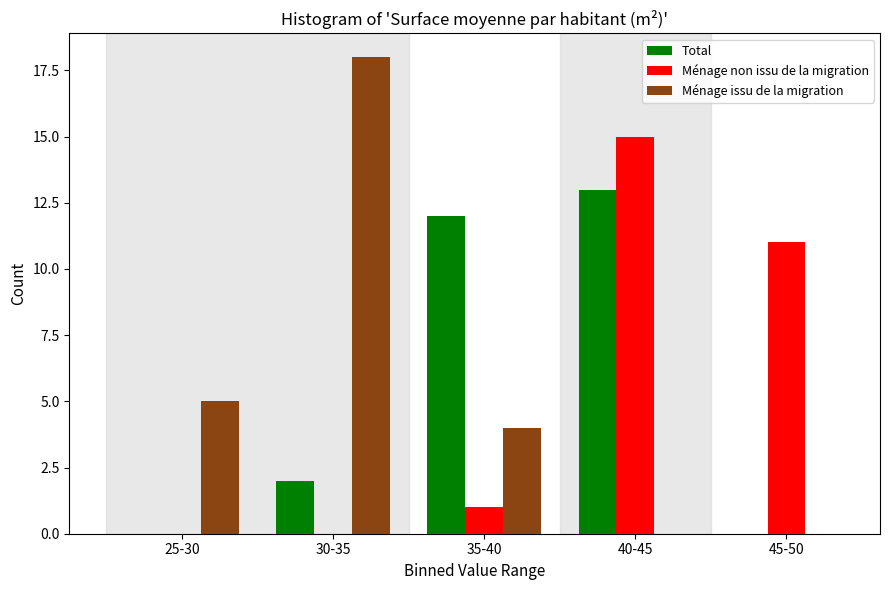

Reading left to right, list all the values displayed in this chart.

Total: 25-30=0	30-35=2	35-40=12	40-45=13	45-50=0
Ménage non issu de la migration: 25-30=0	30-35=0	35-40=1	40-45=15	45-50=11
Ménage issu de la migration: 25-30=5	30-35=18	35-40=4	40-45=0	45-50=0